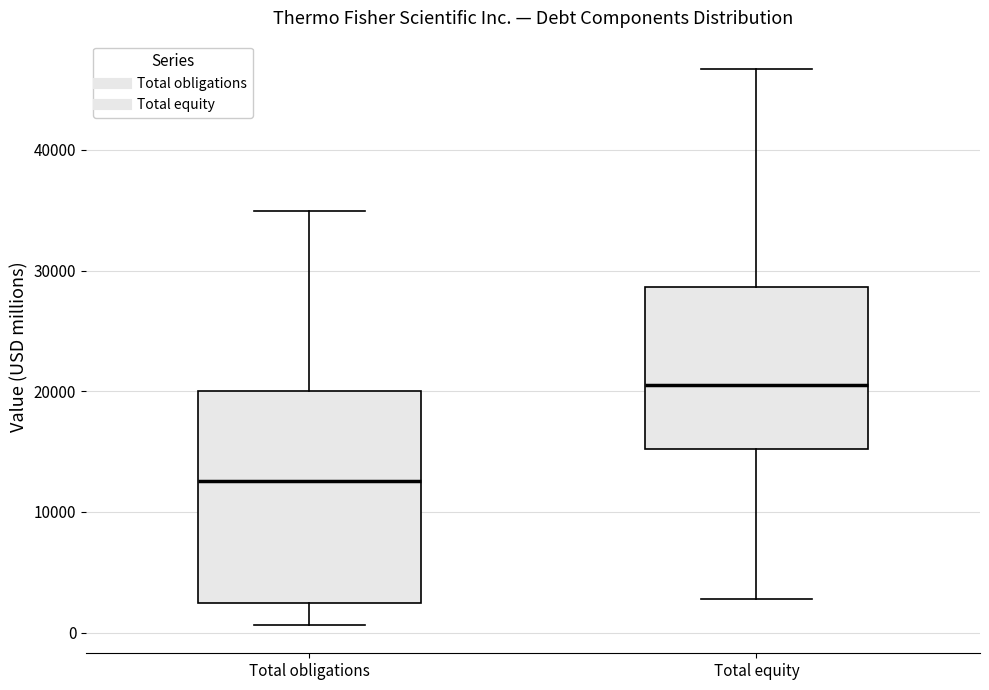

Which box is the tallest, from its lower edge to its upper edge?

Total obligations